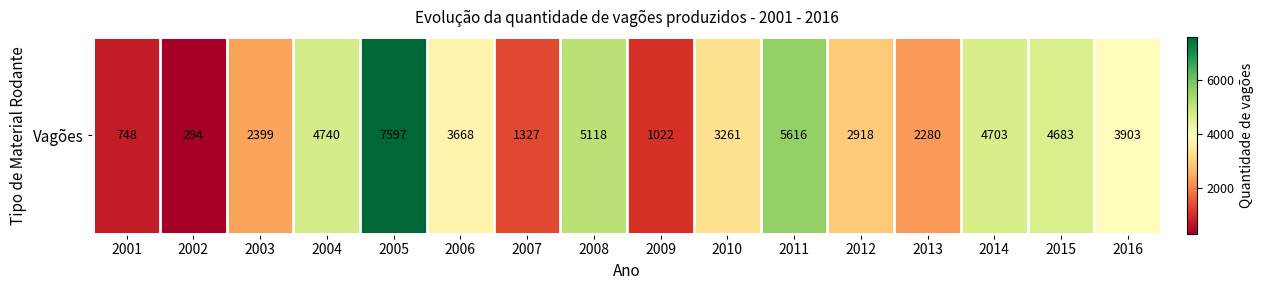

How many values are below 3668?

8